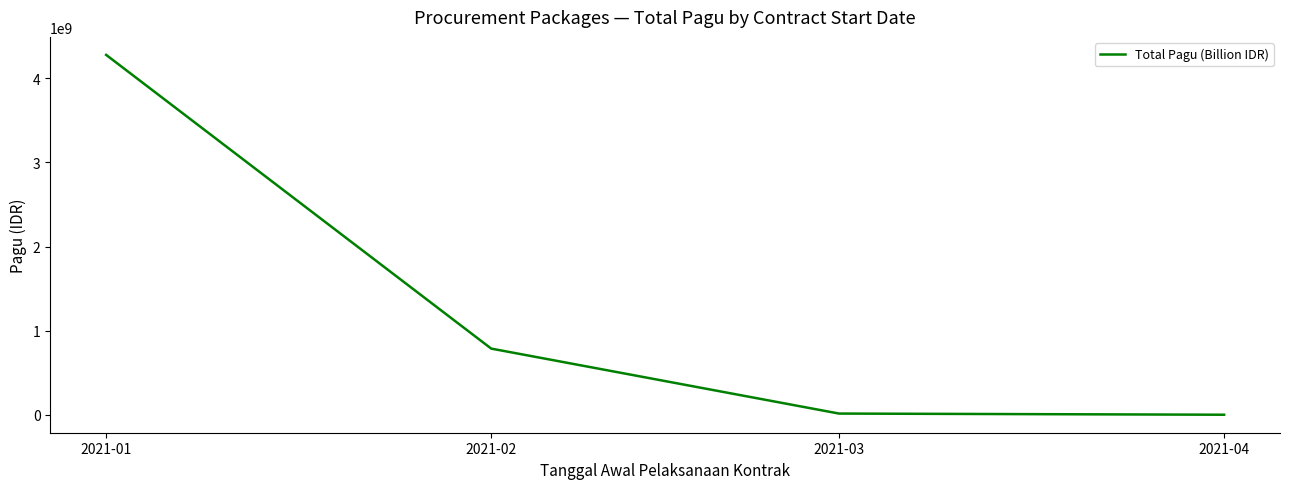

The value at 2021-04 is 700000. True or false?

True